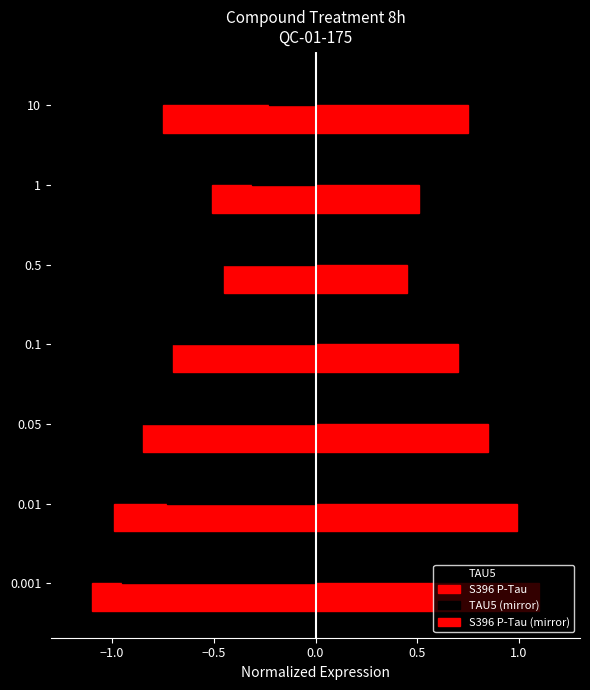

What is the value of the TAU5 bar at the 4th from the left?

0.9